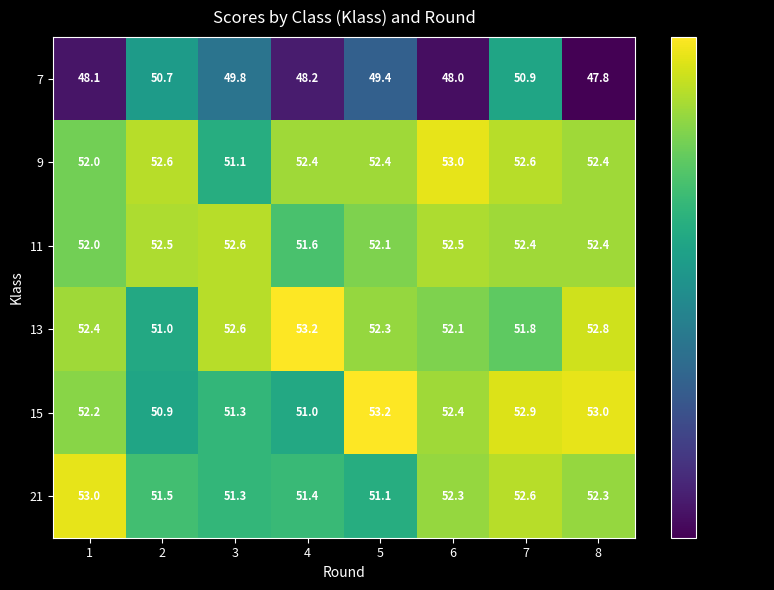

What value does the 15 series have at 3?

51.3